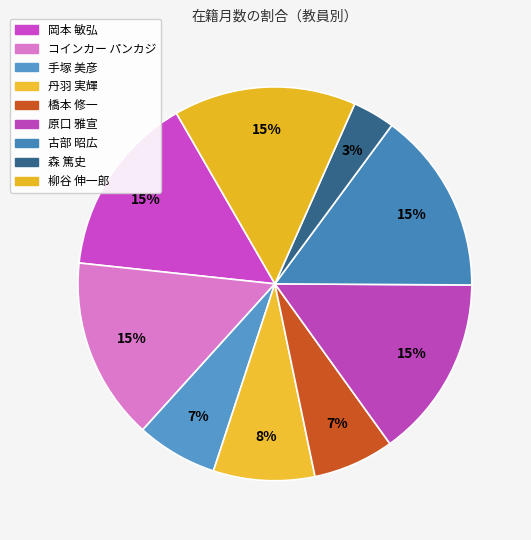

What is the total percentage of 岡本 敏弘 and 橋本 修一?

21.6%